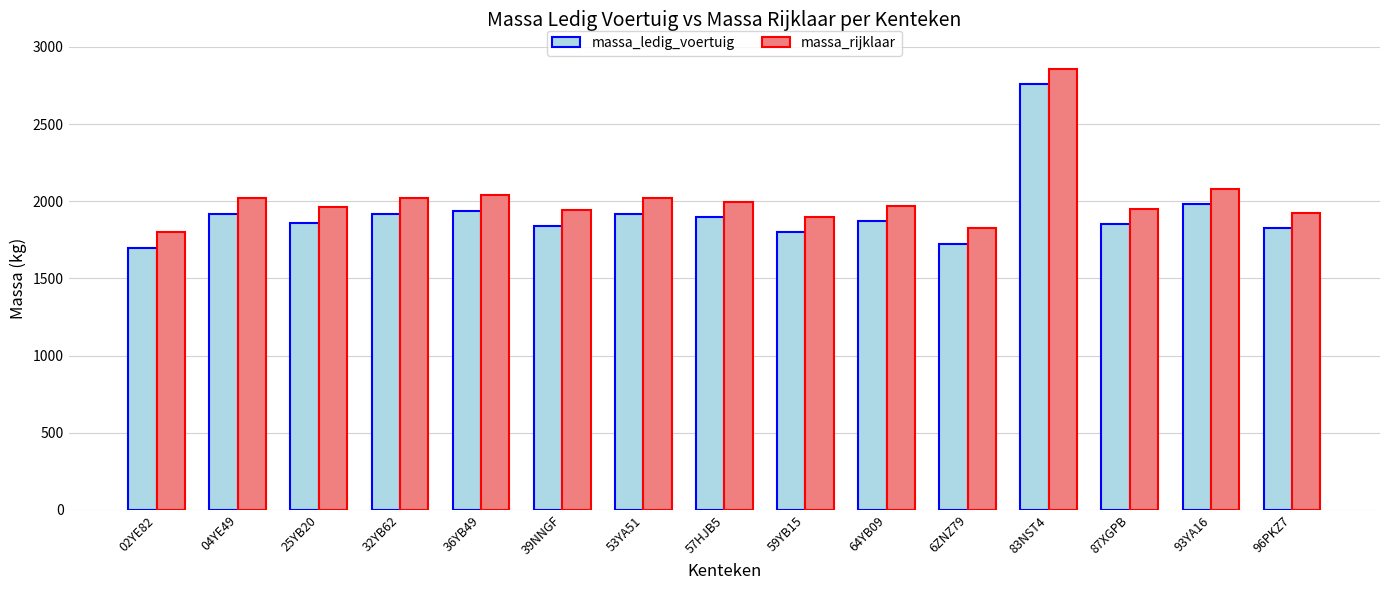

At which label does massa_ledig_voertuig reach its minimum?

02YE82